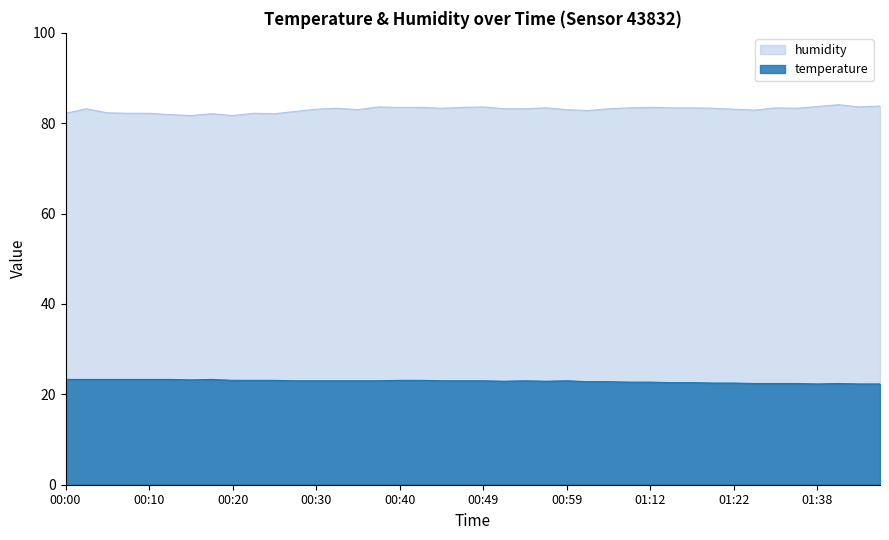

Is it true that humidity equals 130.1 at 00:47?

False